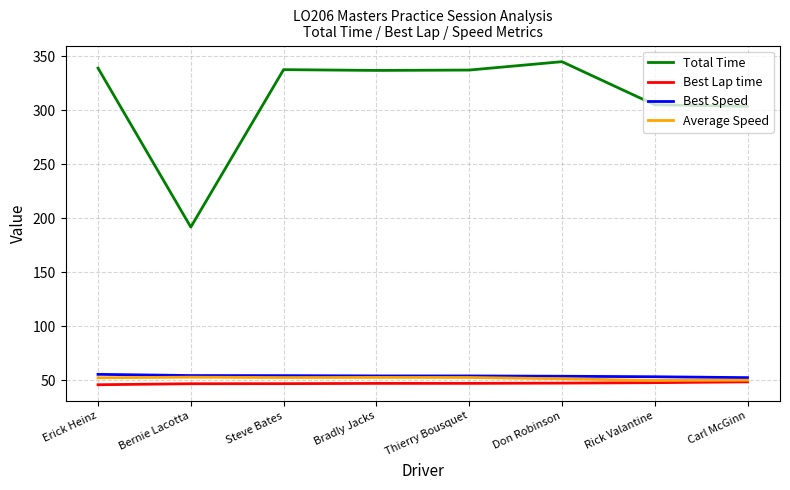

What is the total value across all series at Rick Valantine?

455.0